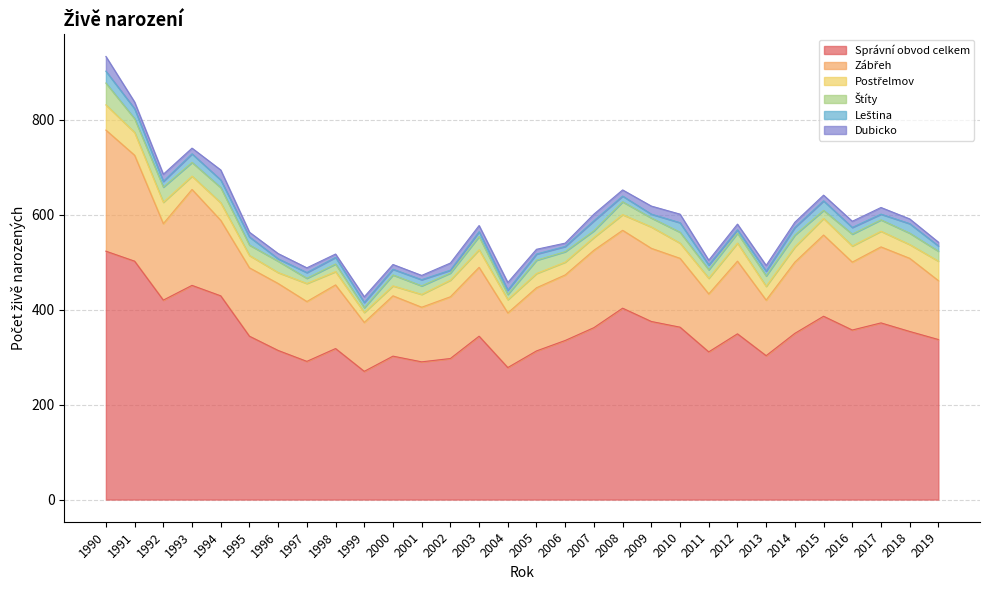

Between 2000 and 2016, which series saw the biggest shift?

Správní obvod celkem